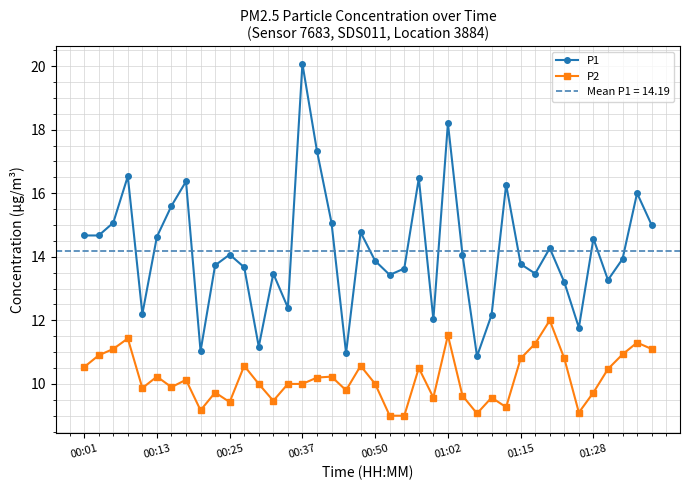

True or false: P1 and P2 cross at least once.

False